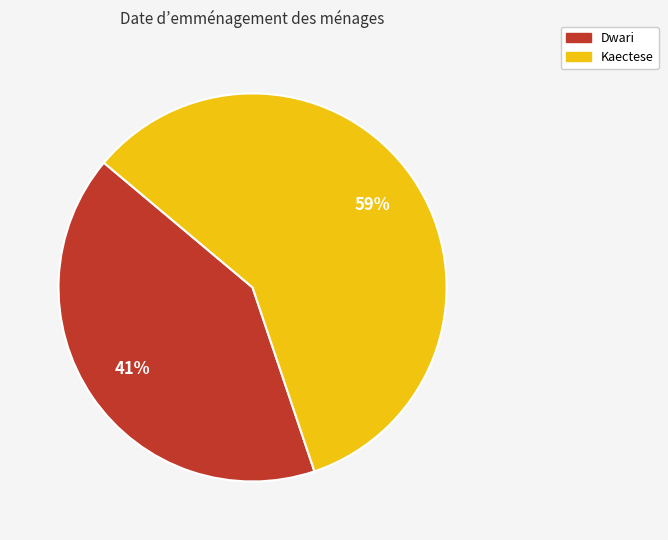

How many segments does this pie chart have?

2